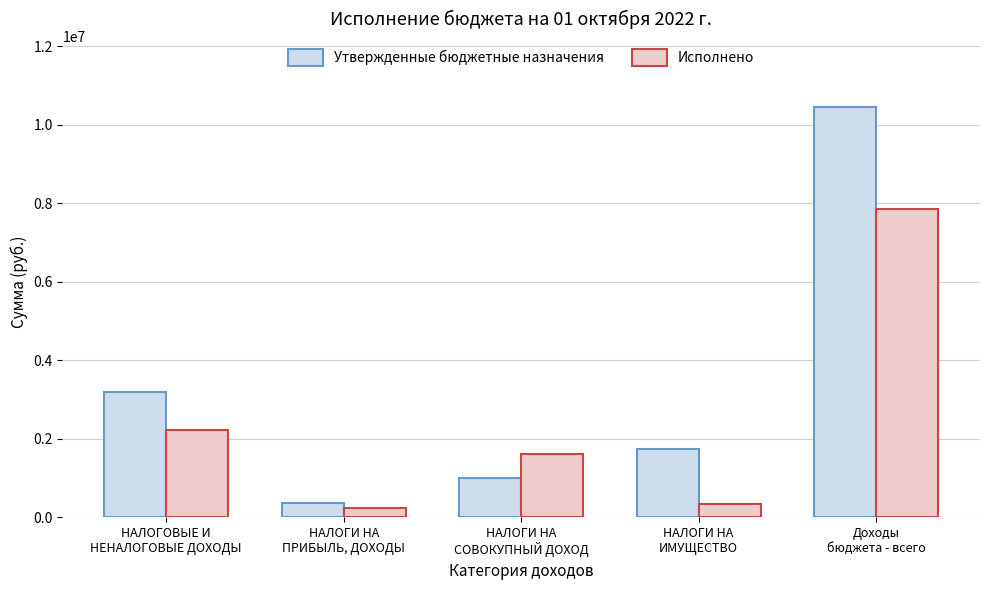

How many values in the Исполнено series exceed 1603498?

3